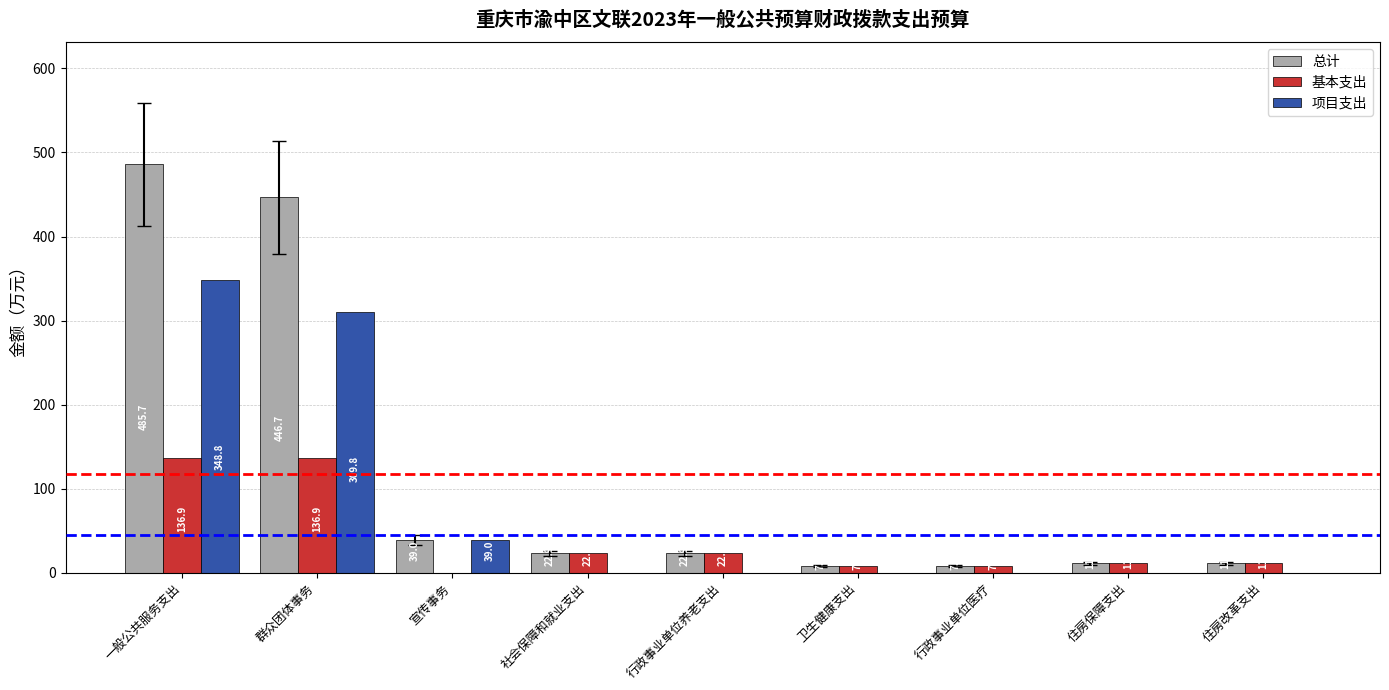

Which series changed the most between 群众团体事务 and 社会保障和就业支出?

总计